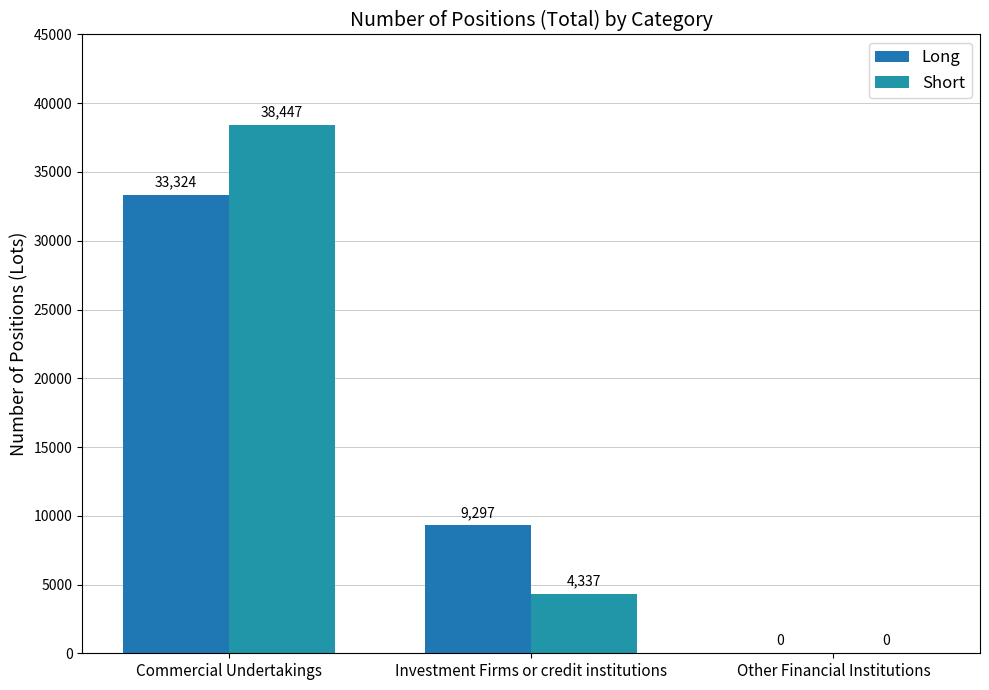

Does the chart contain stacked bars?

No